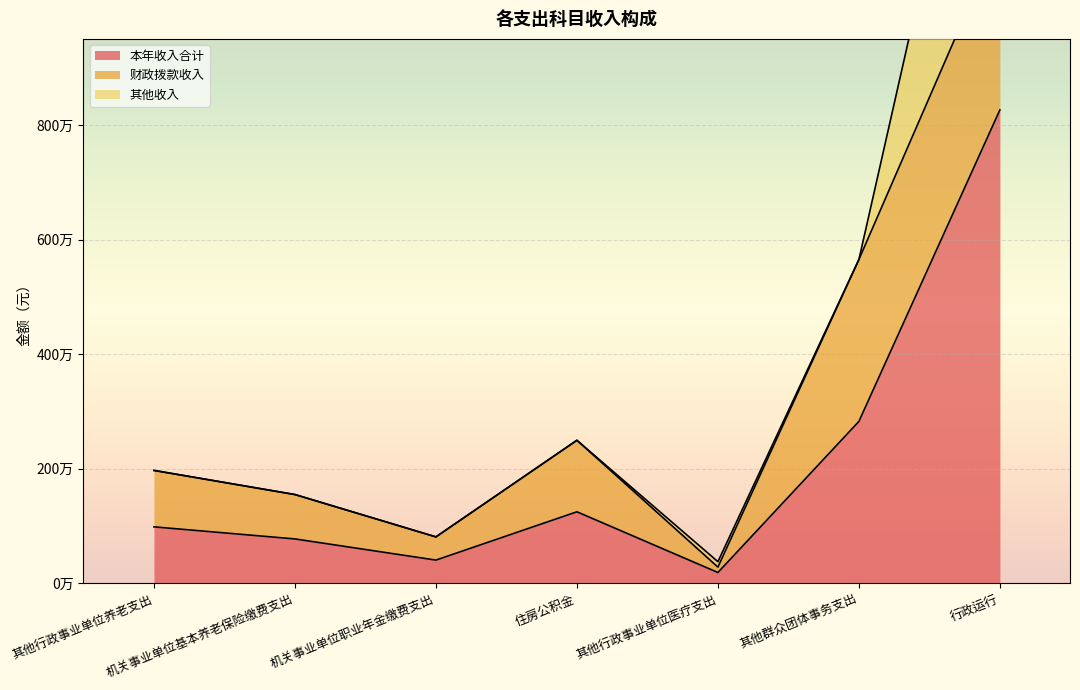

At how many categories does at least one series exceed 7063121?

1